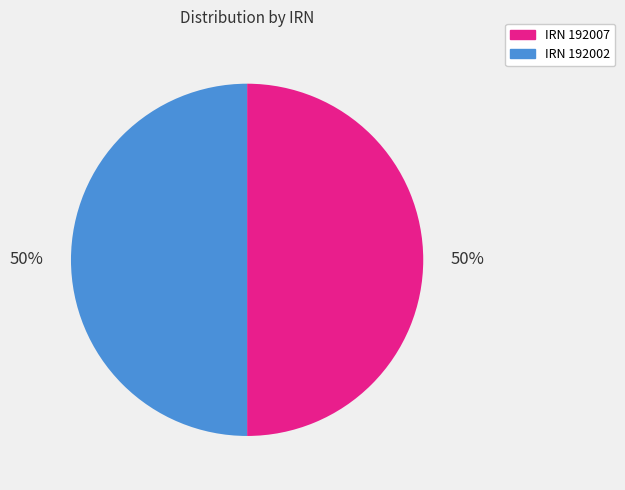

Approximately how many times larger is the value at IRN 192002 compared to IRN 192007?

1.0